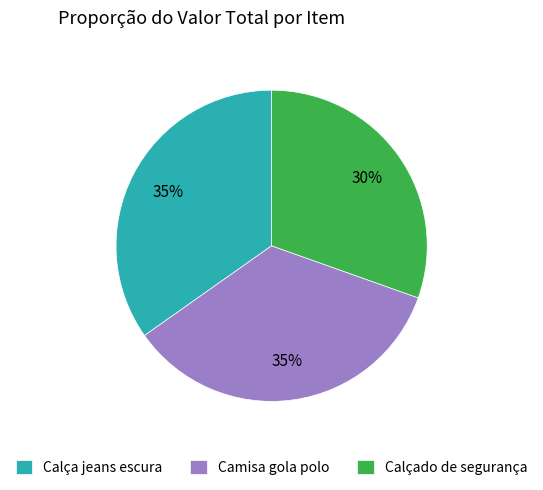

Which category has the smallest portion of the pie?

Calçado de segurança